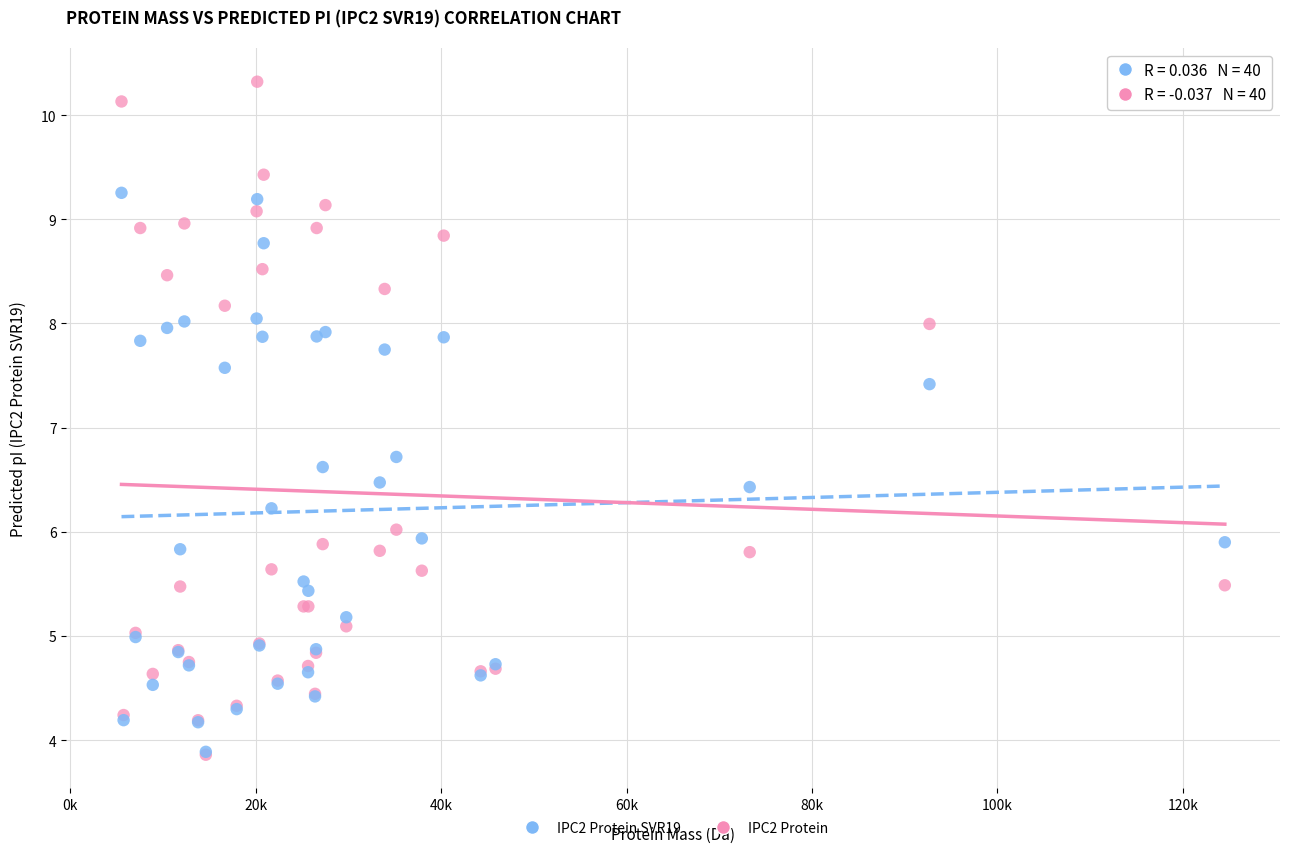

Across all series, what Y value is closest to 7?

6.7